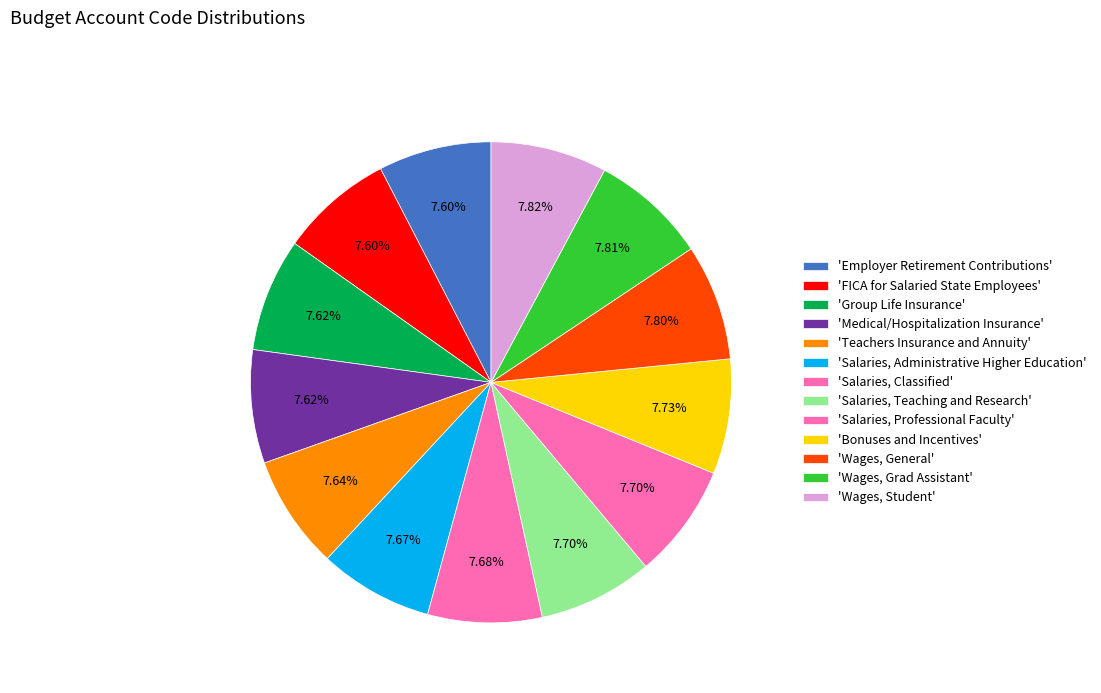

How many segments does this pie chart have?

13